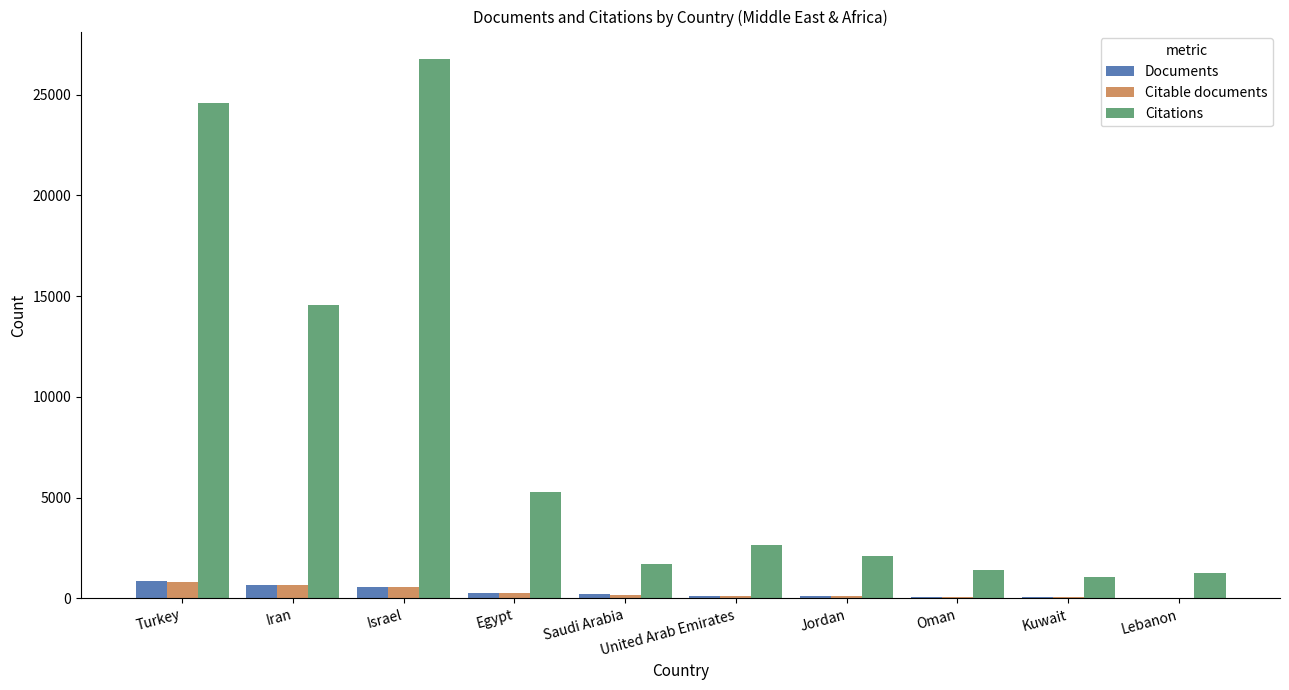

Which category has the highest value in the Citations series?

Israel